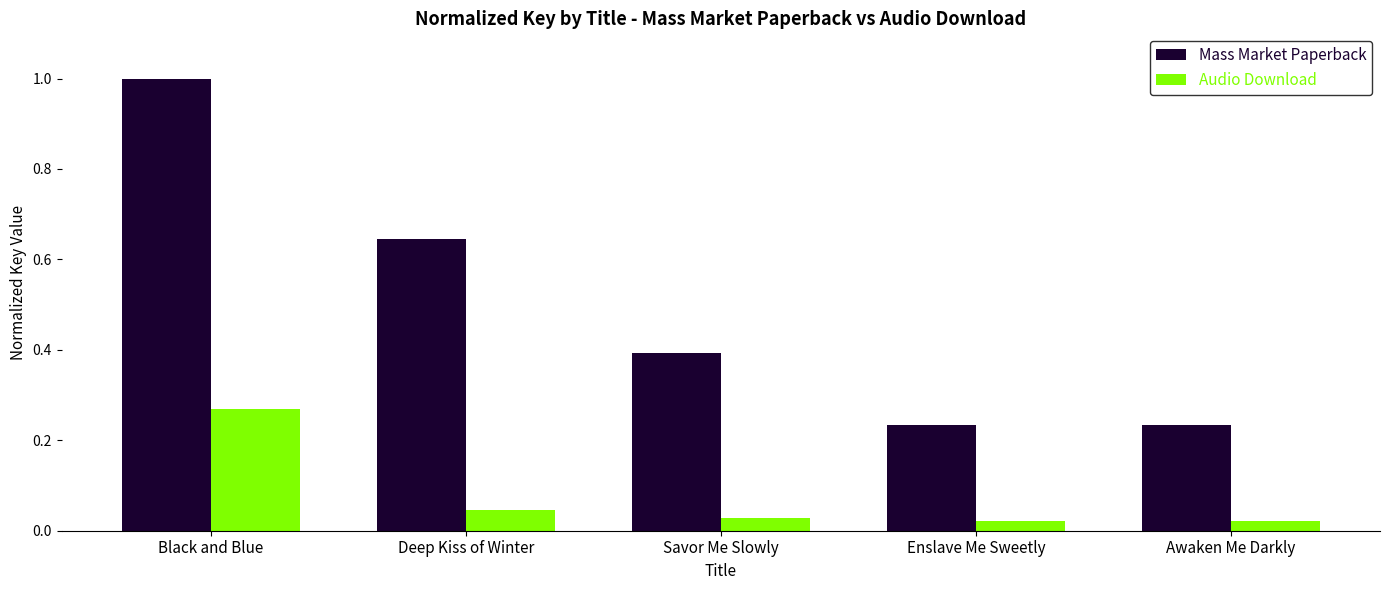

At which label does Mass Market Paperback reach its peak?

Black and Blue